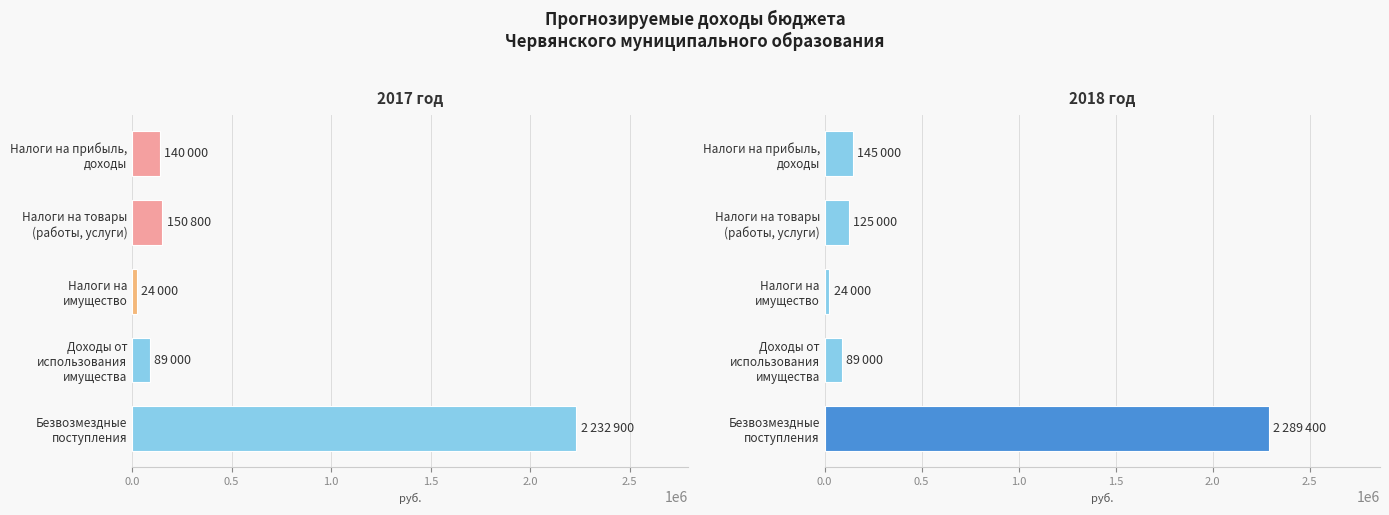

Rank the series by their average value, from highest to lowest.

2018 год, 2017 год